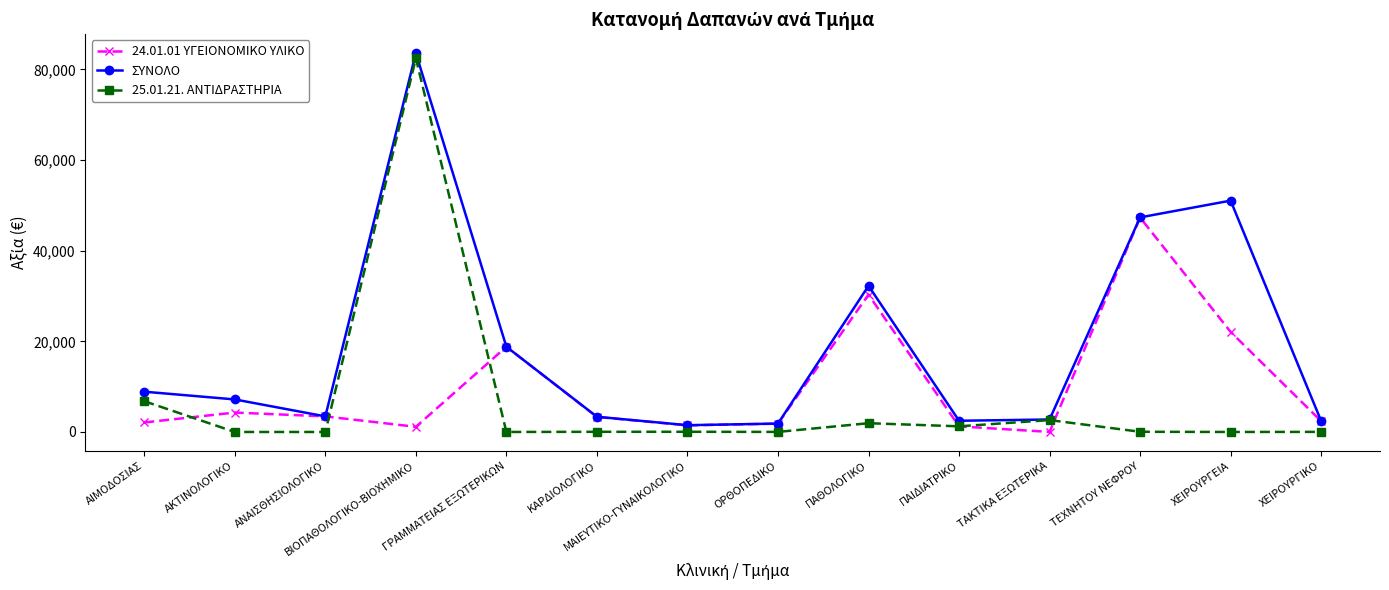

What is the average value of the 24.01.01 ΥΓΕΙΟΝΟΜΙΚΟ ΥΛΙΚΟ series?

9976.8